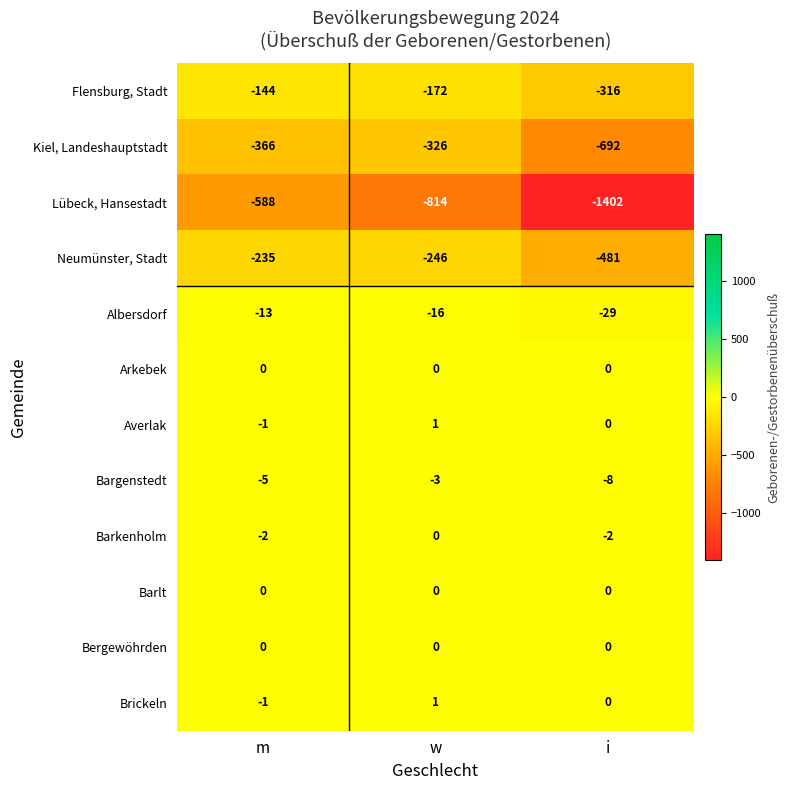

List the labels in order of Lübeck, Hansestadt value, smallest first.

i, w, m